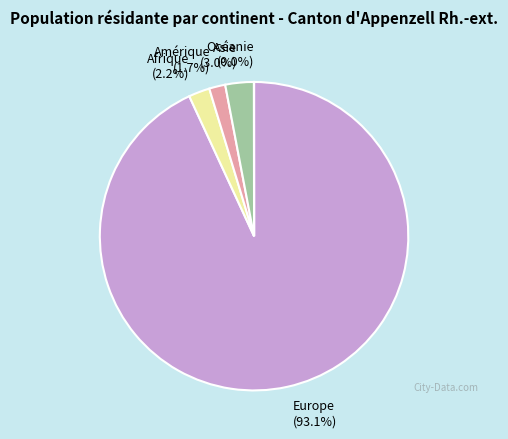

Is Europe (93.1%) the majority of the pie?

Yes